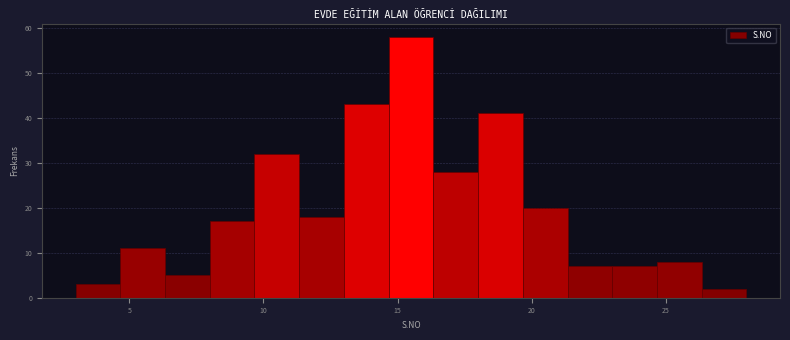

Around what value on the x-axis is the tallest bar? Give the approximate position of its centre, as read against the axis.

15.5